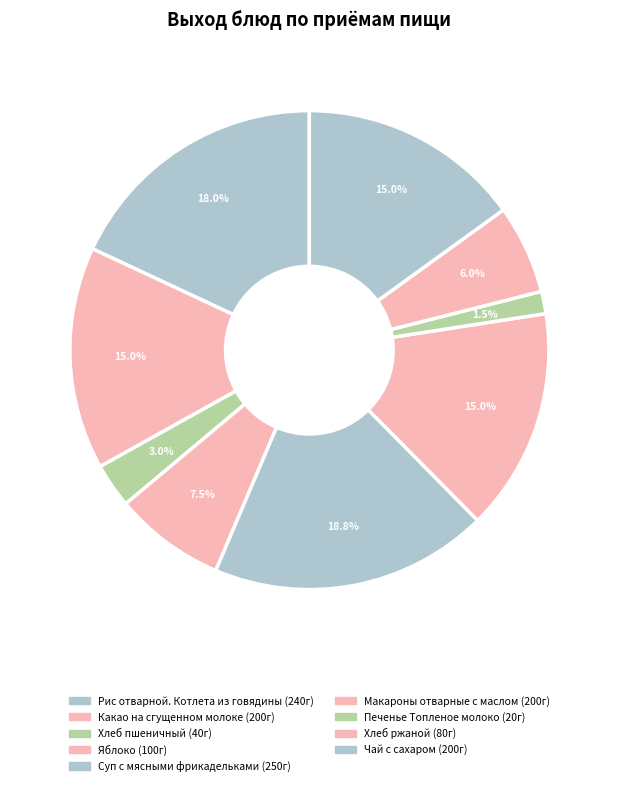

Is there a majority slice in this chart?

No